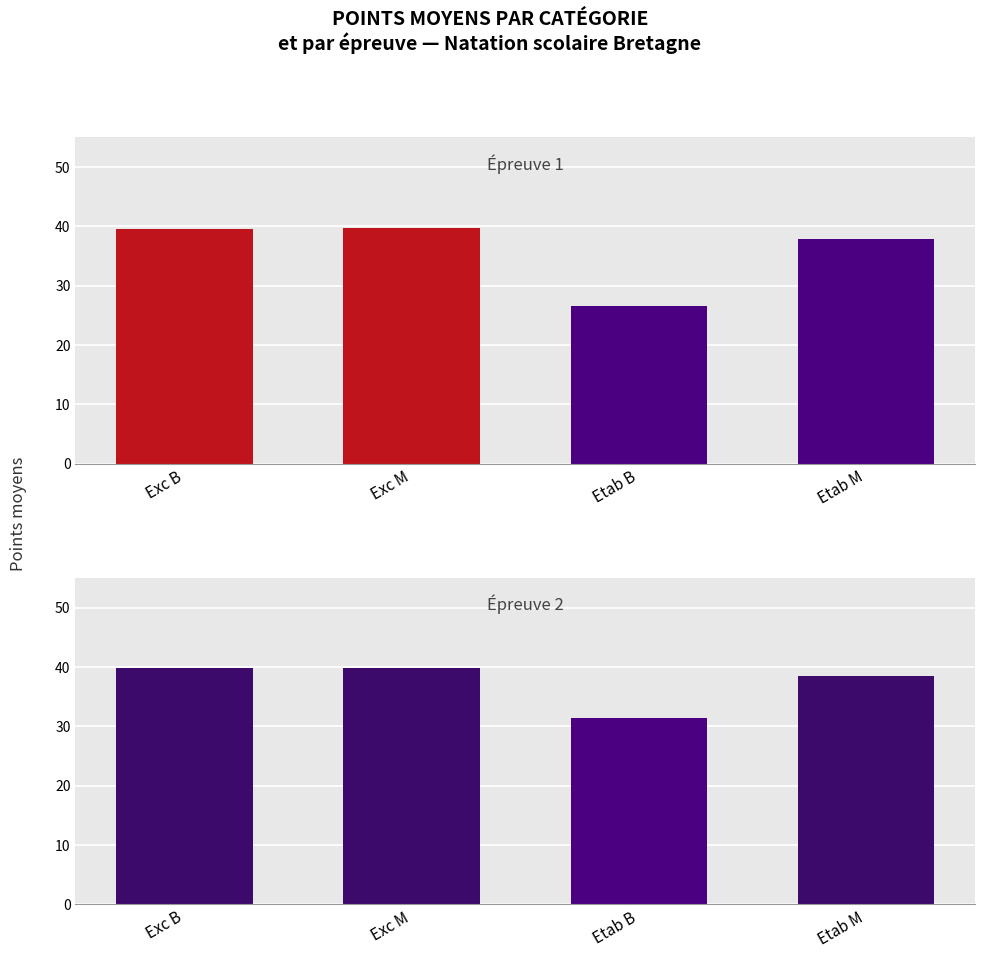

Reading left to right, extract all data points from this chart.

Moyenne Points Épreuve 1: 39.6	39.8	26.6	37.8
Moyenne Points Épreuve 2: 39.8	39.8	31.4	38.4